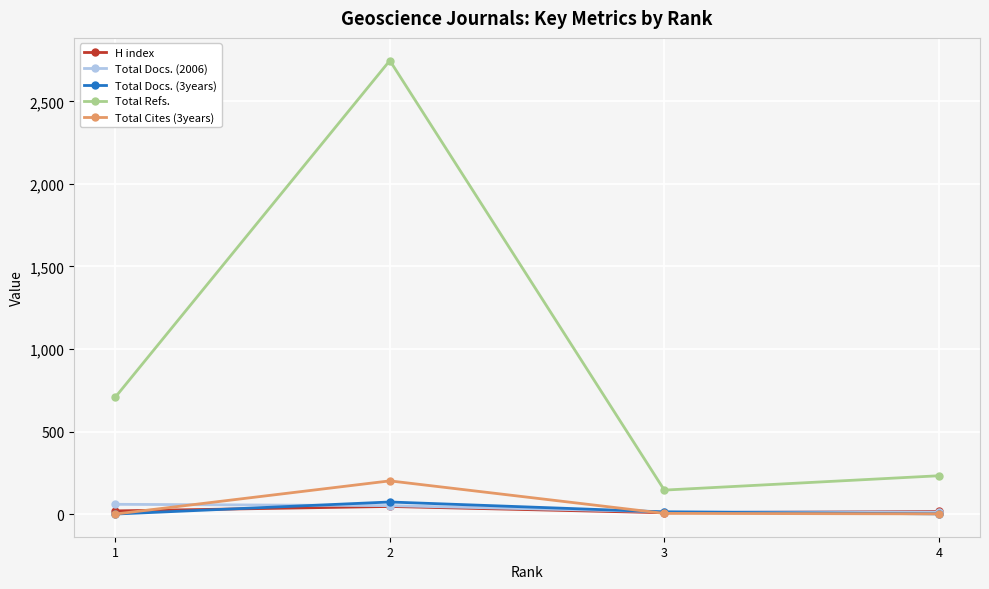

What is the sum of all Total Cites (3years) values?

206